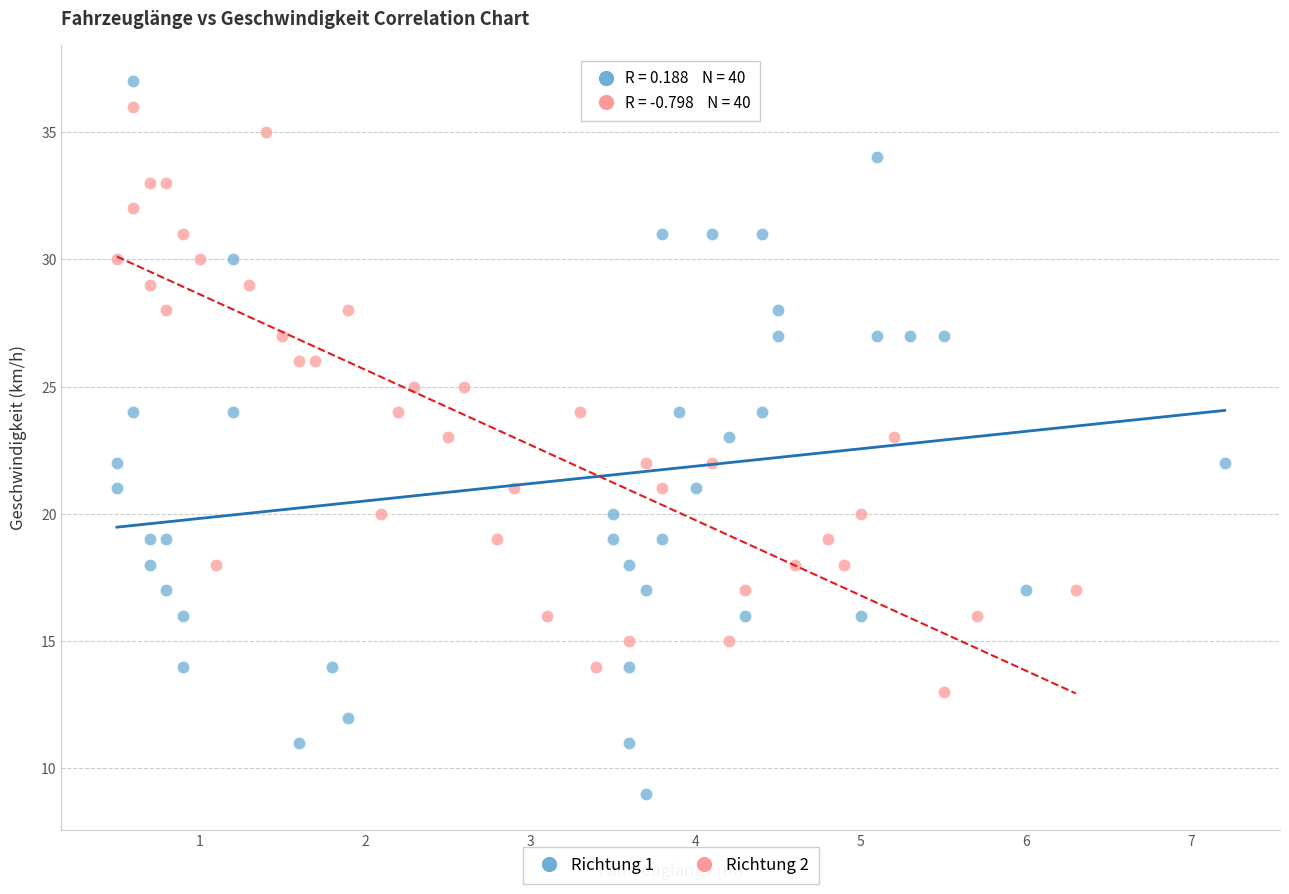

Which series has the widest spread of Y values?

Richtung 1